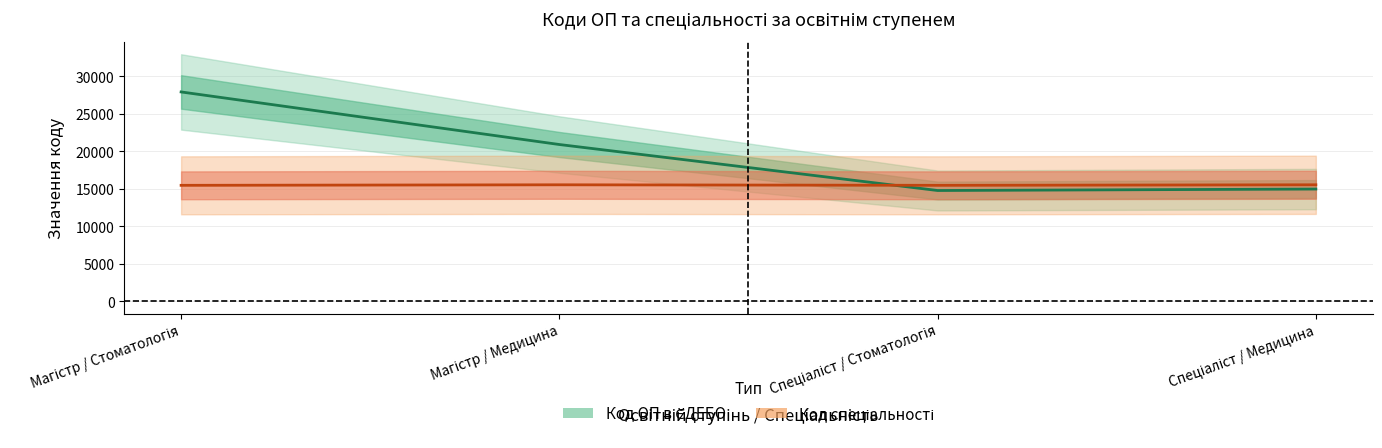

What is the spread (max minus min) of values at Спеціаліст / Стоматологія?

691